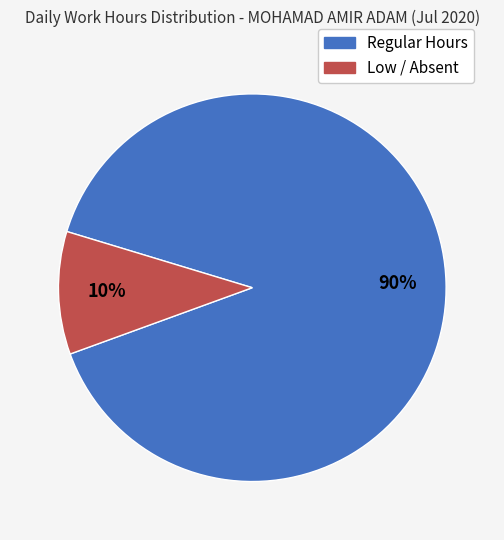

Does any single category account for the majority?

Yes